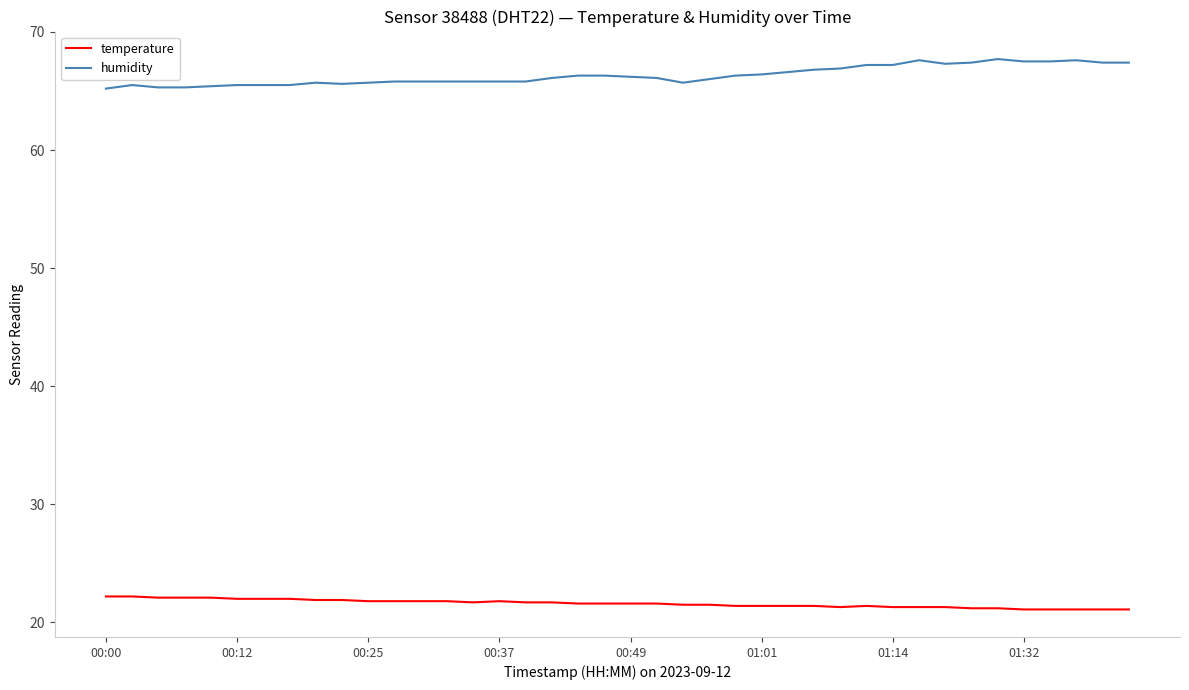

Rank the series by their average value, from lowest to highest.

temperature, humidity